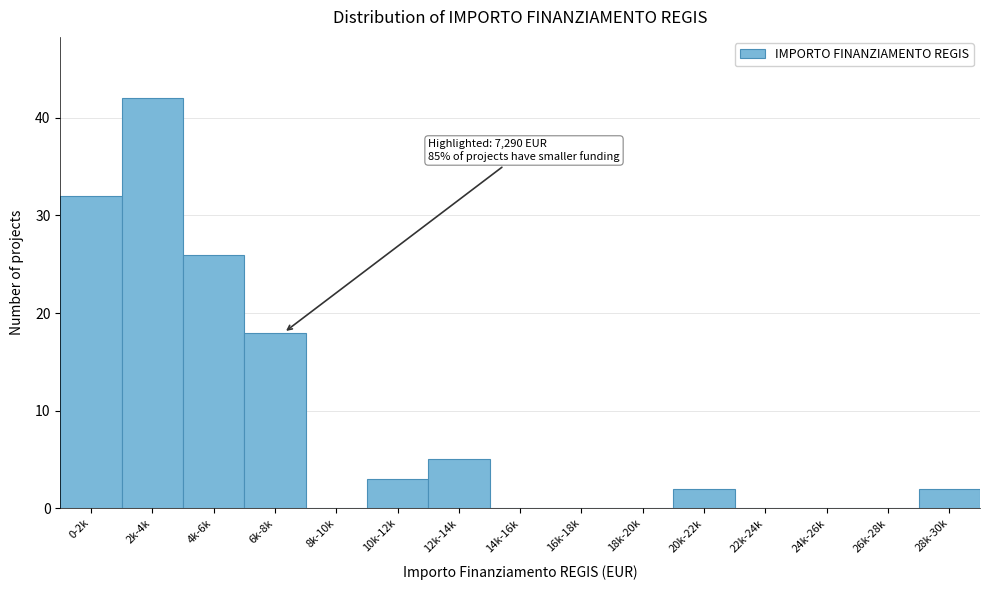

Reading left to right, extract all data points from this chart.

0-2k=32	2k-4k=42	4k-6k=26	6k-8k=18	8k-10k=0	10k-12k=3	12k-14k=5	14k-16k=0	16k-18k=0	18k-20k=0	20k-22k=2	22k-24k=0	24k-26k=0	26k-28k=0	28k-30k=2